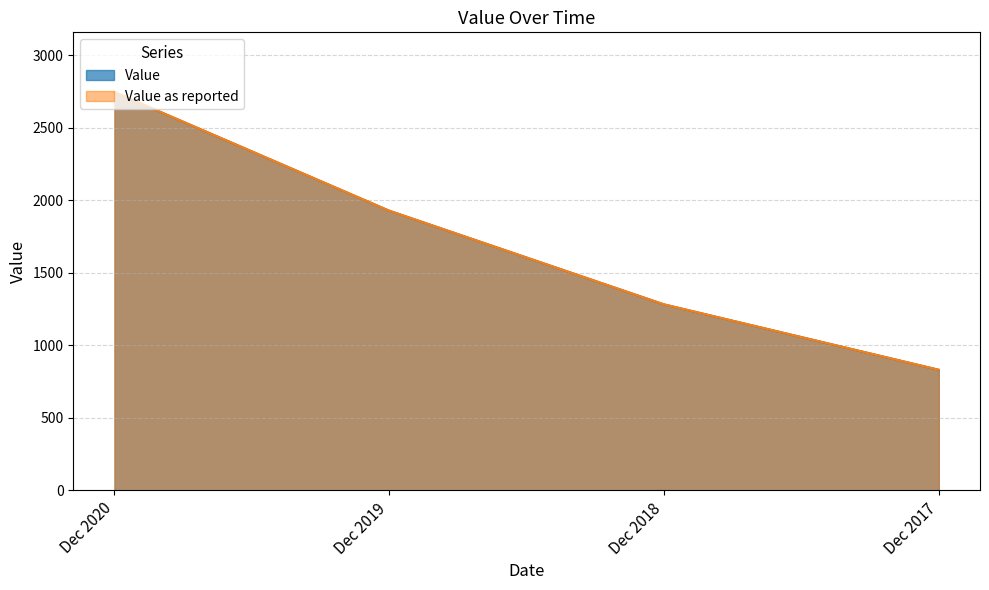

True or false: Value as reported has a value of 1125 at Dec 2017.

False